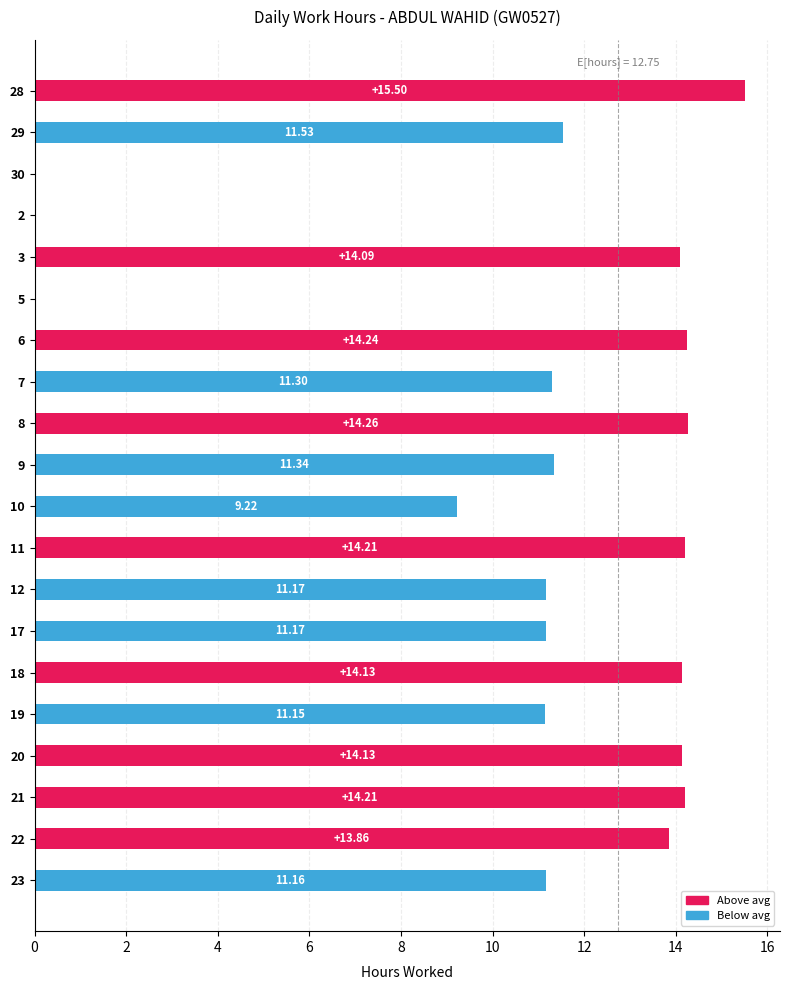

What is the sum of the values at 11 and 10?

23.4